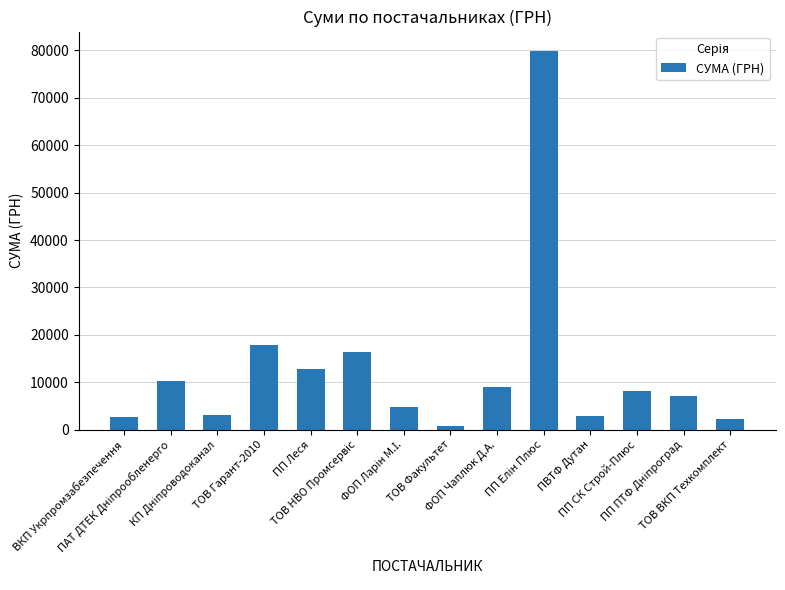

Where is the data nearest to the value 40374?

ТОВ Гарант-2010